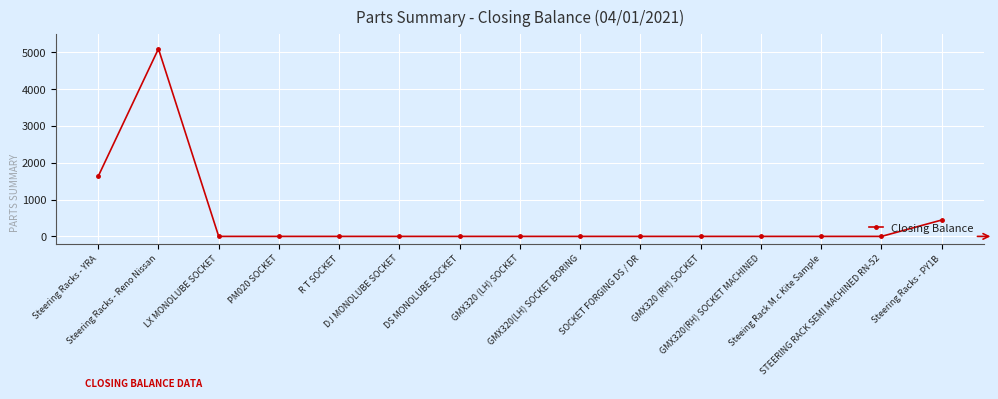

What is the difference between the maximum and minimum values?

5098